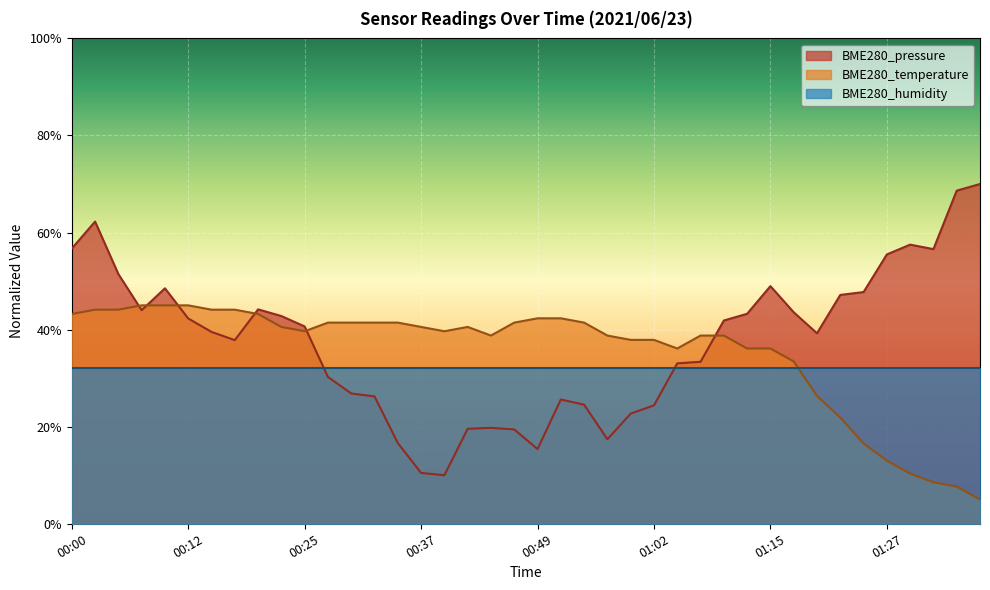

What is the label of the 38th point from the right?

00:05